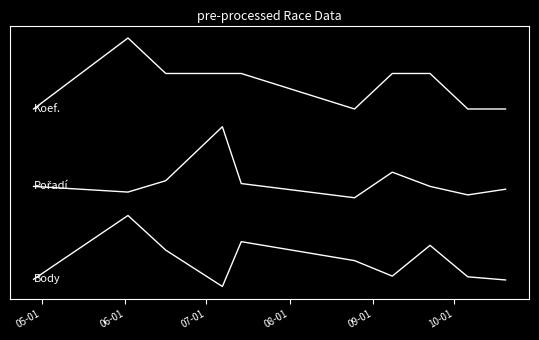

The Koef. series shows 2.5 at 07-01. True or false?

False